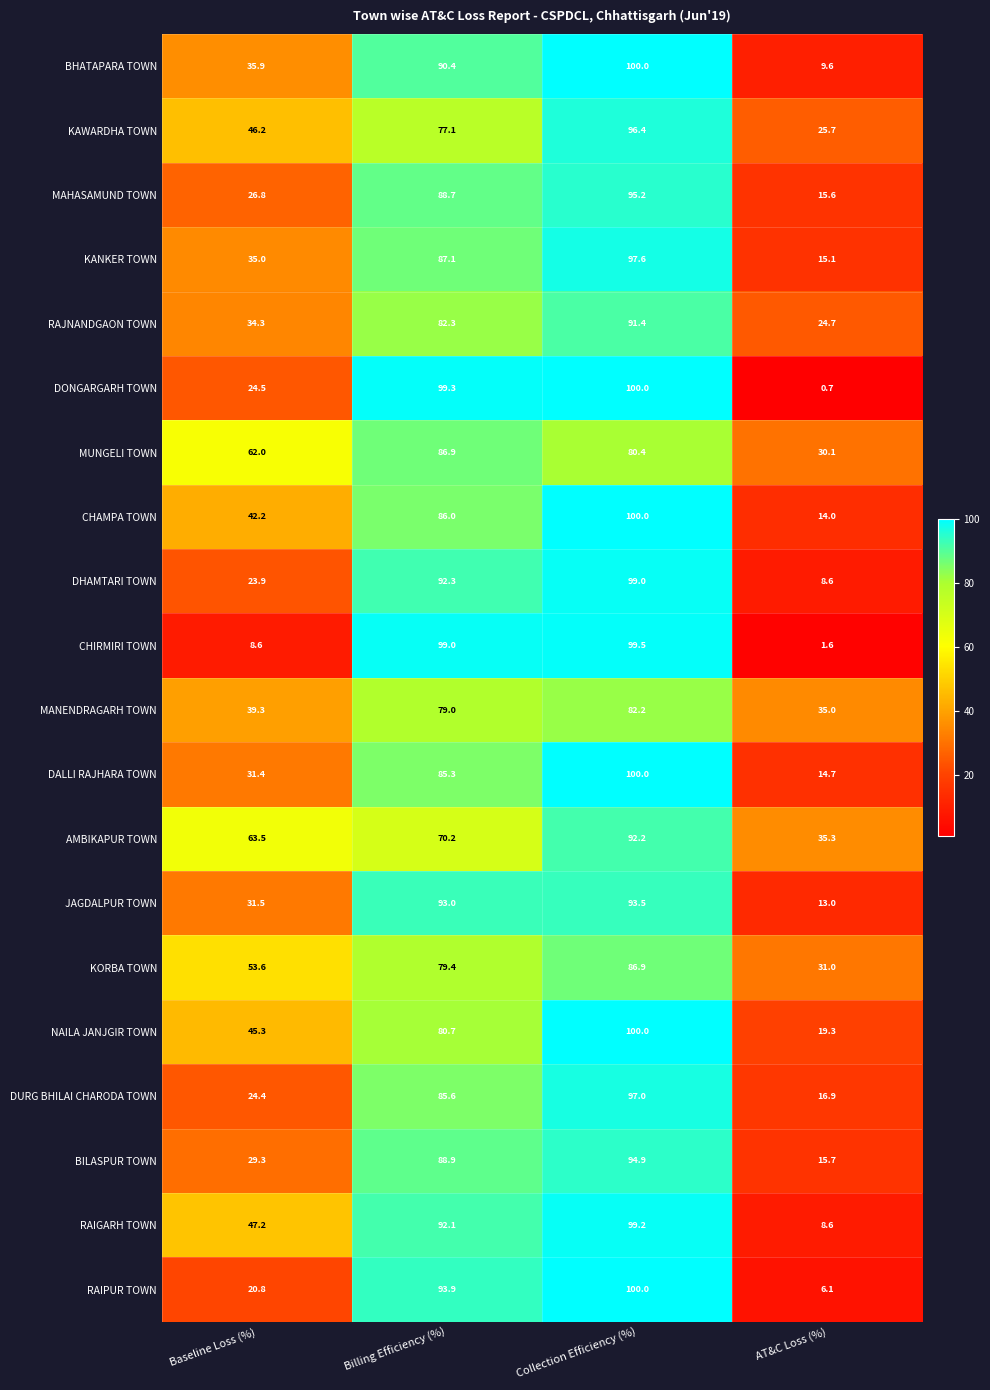

Is it true that BHATAPARA TOWN equals 42.1 at Collection Efficiency (%)?

False